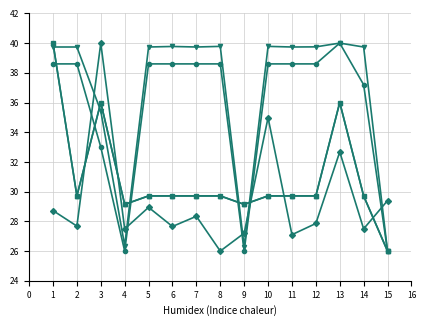

Is this an area chart (filled region under the line)?

No